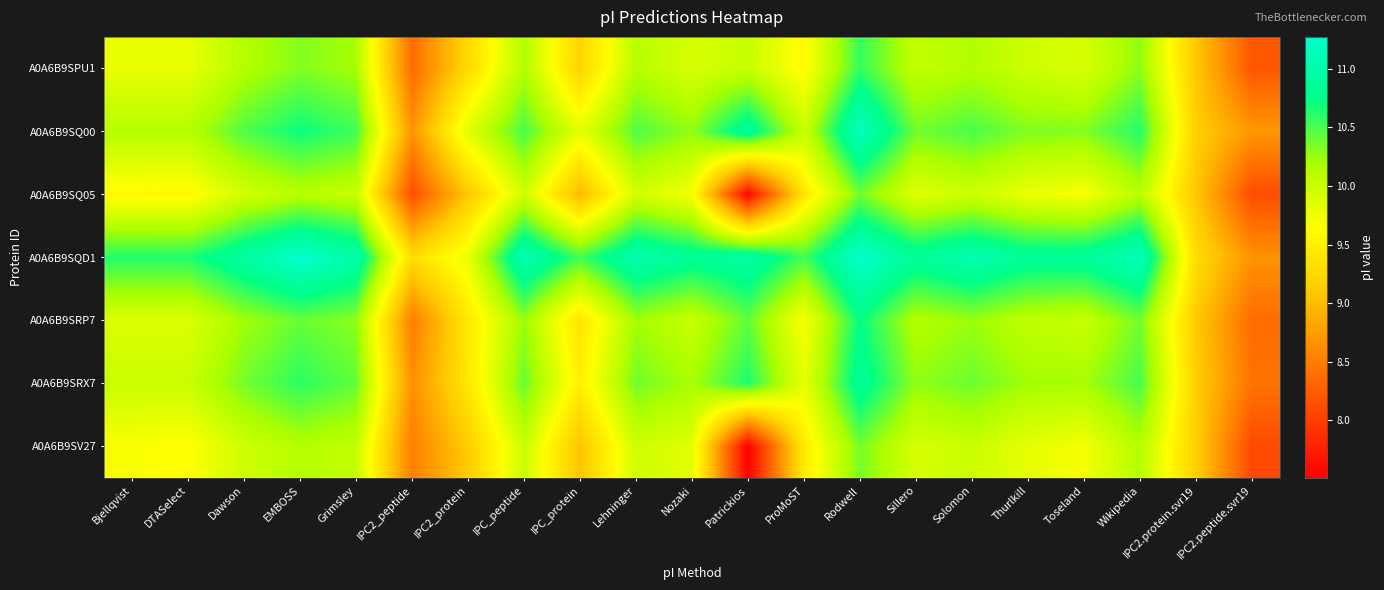

Rank the series at Bjellqvist from lowest to highest value.

A0A6B9SQ05, A0A6B9SV27, A0A6B9SPU1, A0A6B9SRP7, A0A6B9SRX7, A0A6B9SQ00, A0A6B9SQD1